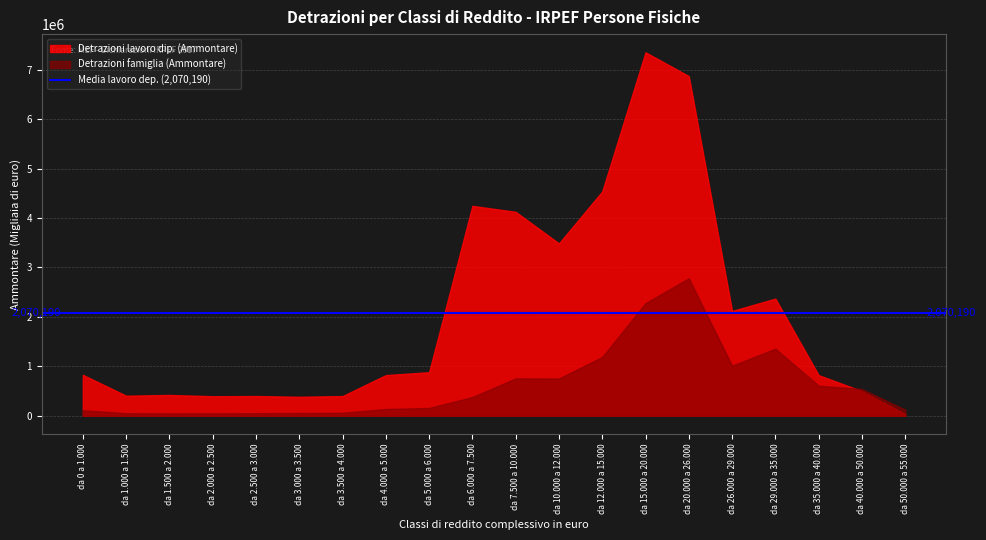

What is the total value across all series at da 29.000 a 35.000?

3727562